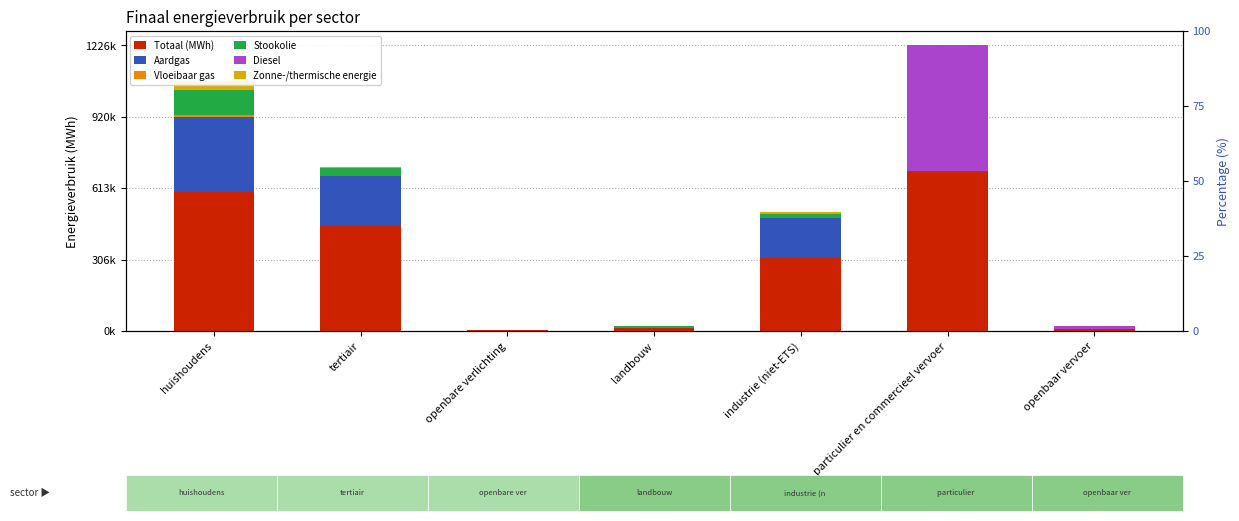

What is the sum of the Aardgas values at openbare verlichting and huishoudens?

324363.0